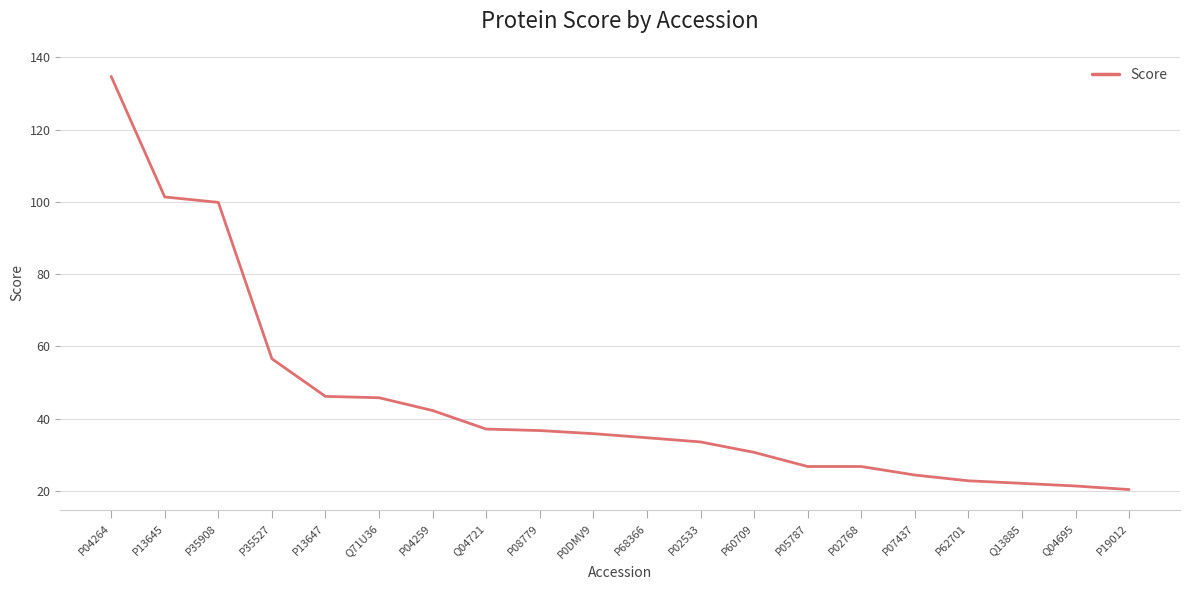

Is this an area chart (filled region under the line)?

No